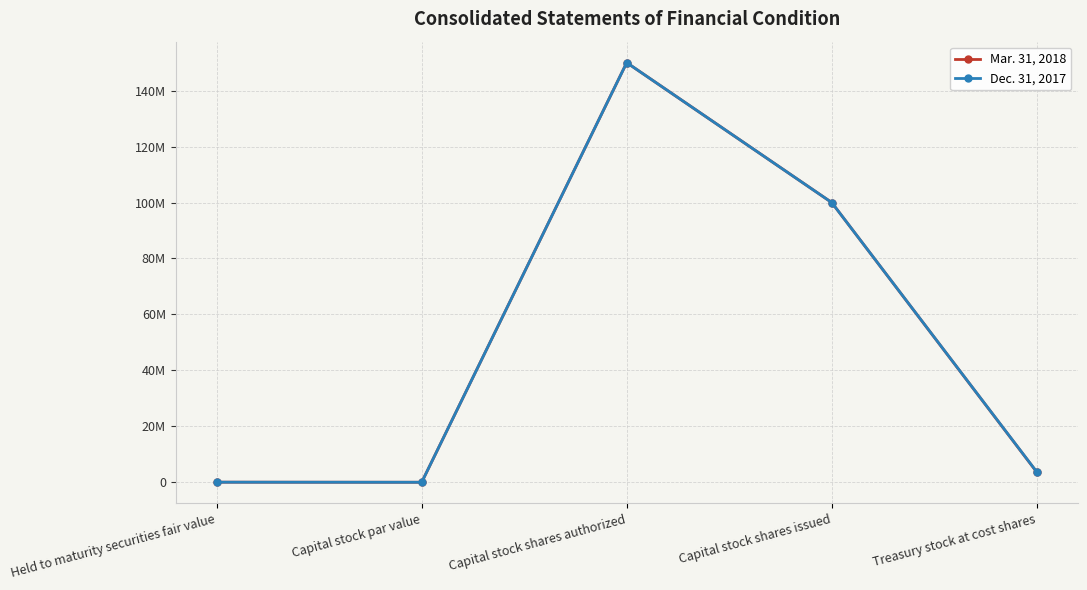

What is the average value of the Mar. 31, 2018 series?

50734672